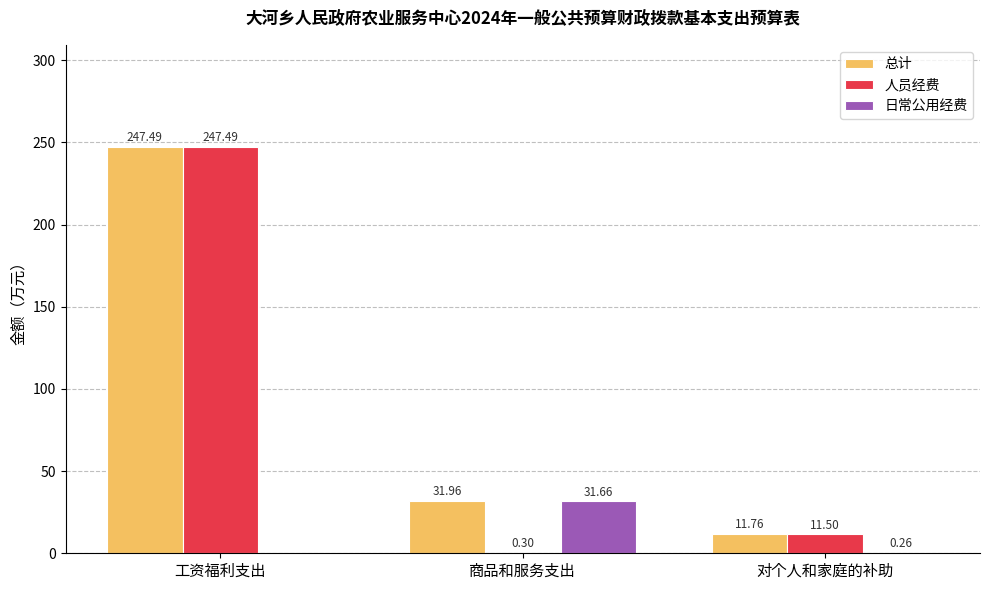

Which series has the widest spread of values?

人员经费